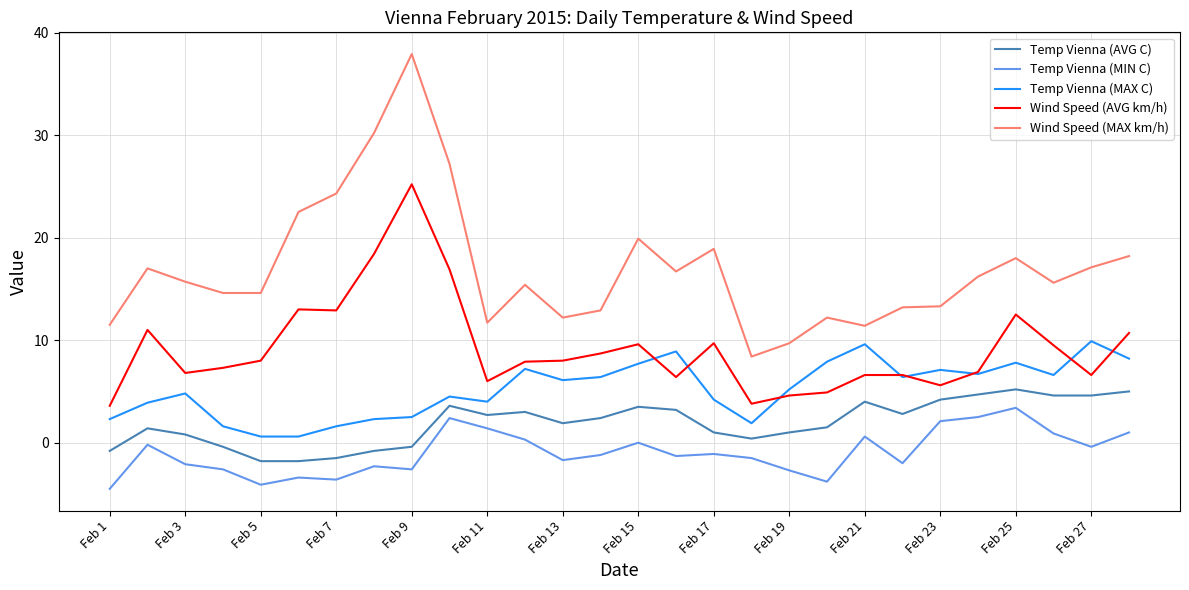

What is the difference between the second highest and second lowest values in the Wind Speed (MAX km/h) series?

20.5